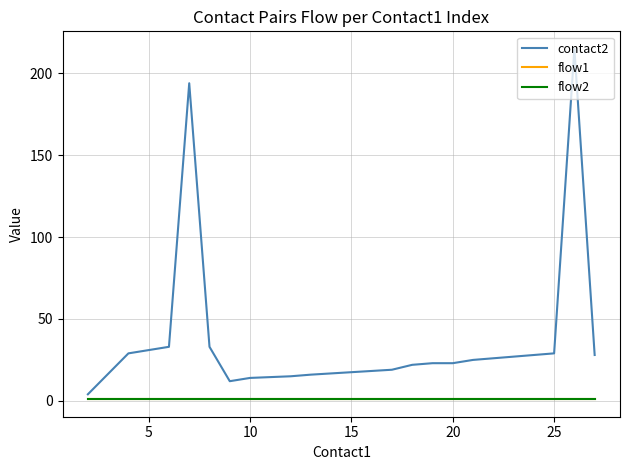

Does the chart have visible grid lines?

Yes